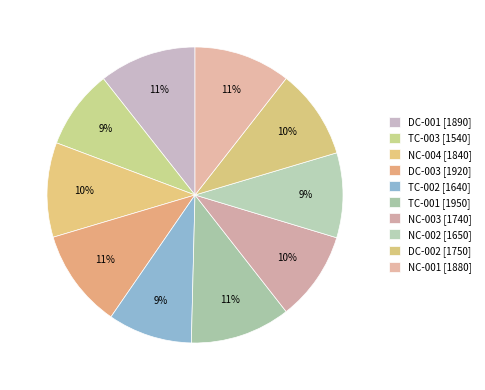

What percentage is the TC-003 slice, to the nearest percent?

9%